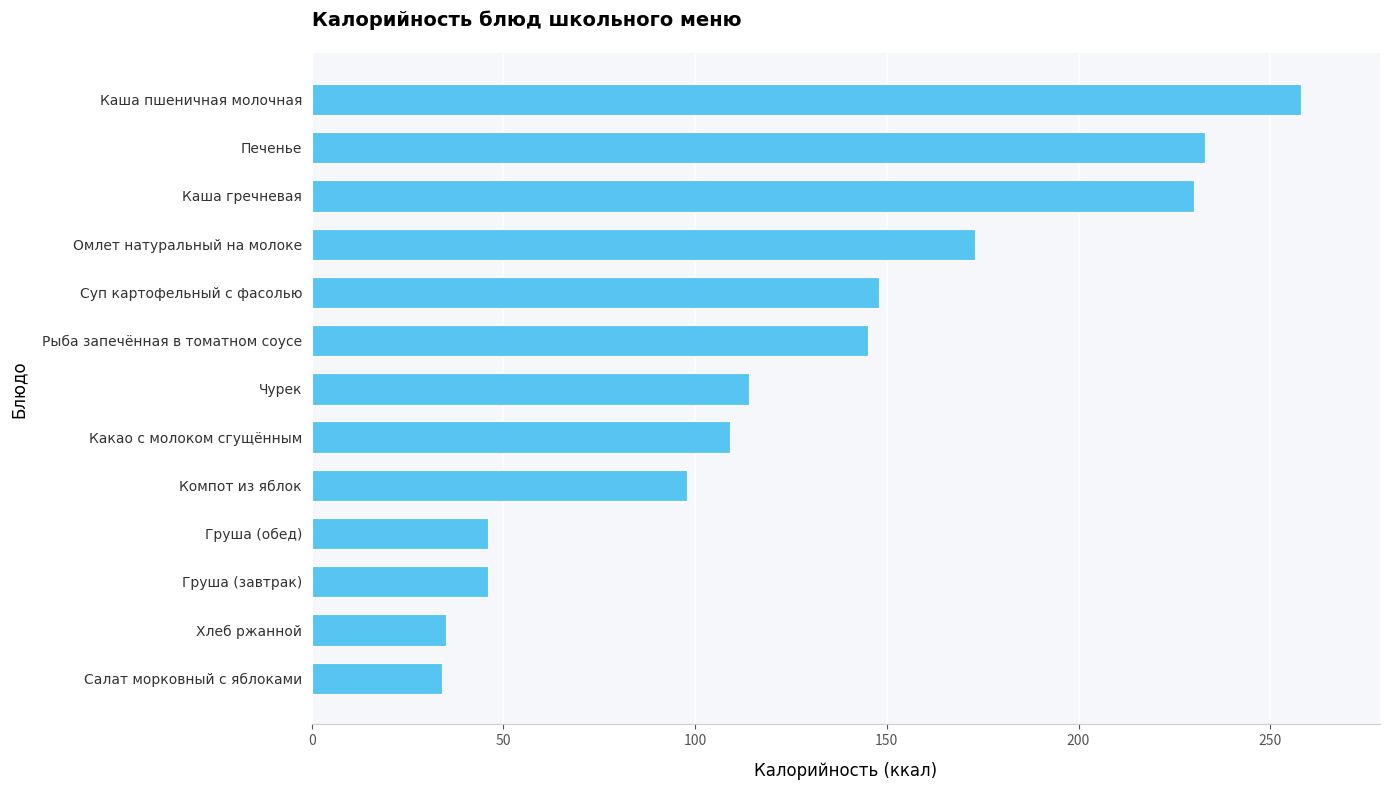

Is it true that the value at Каша пшеничная молочная is 91?

False